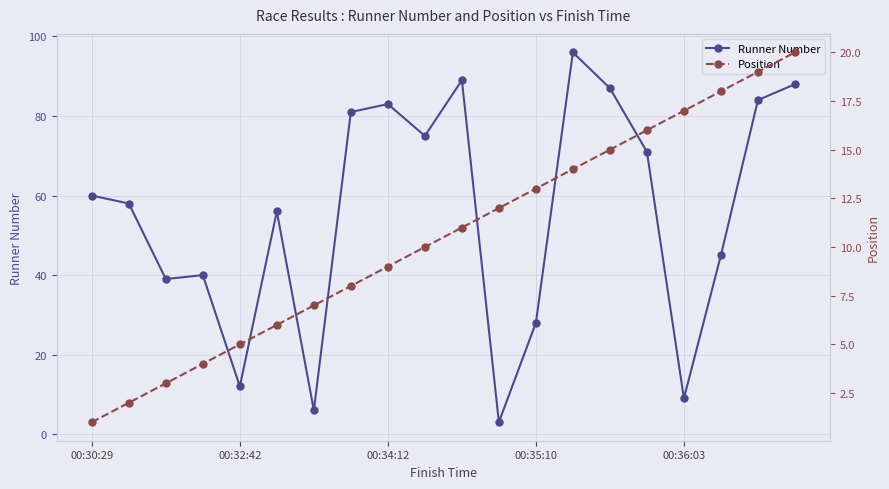

The Runner Number series shows 28 at 00:35:10. True or false?

True